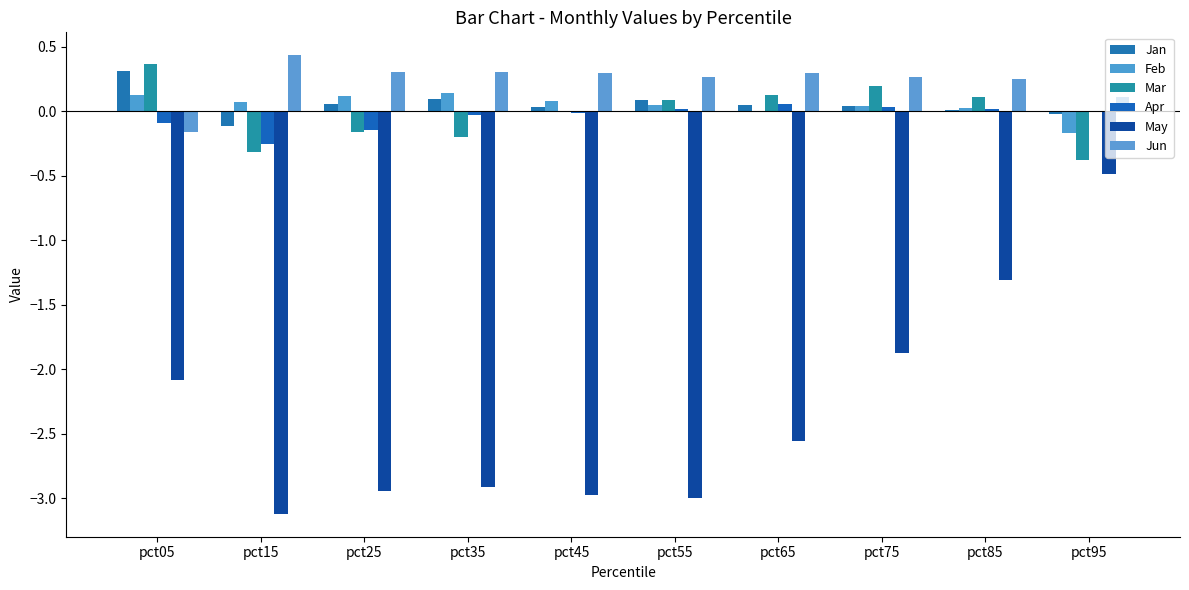

What is the value of the Jun bar at the 7th from the left?

0.3